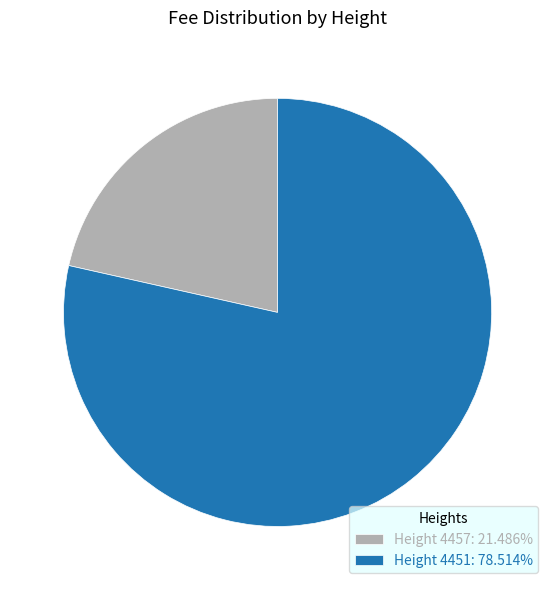

Is the sum of Height 4457: 21.486% and Height 4451: 78.514% greater than half?

Yes